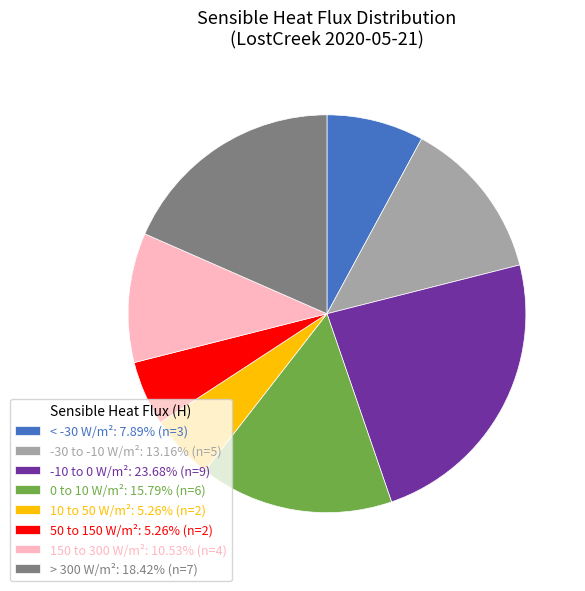

Is there a majority slice in this chart?

No